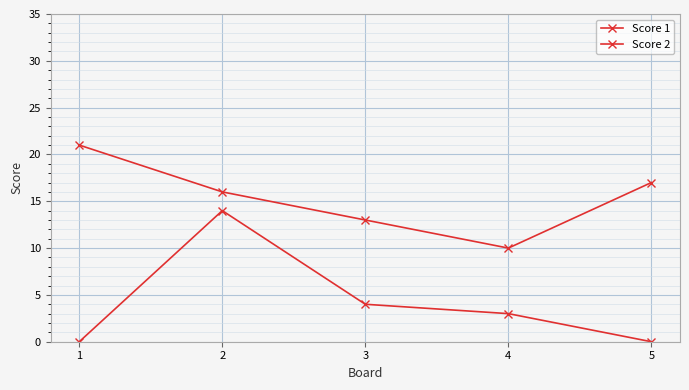

What is the greatest value displayed?

21